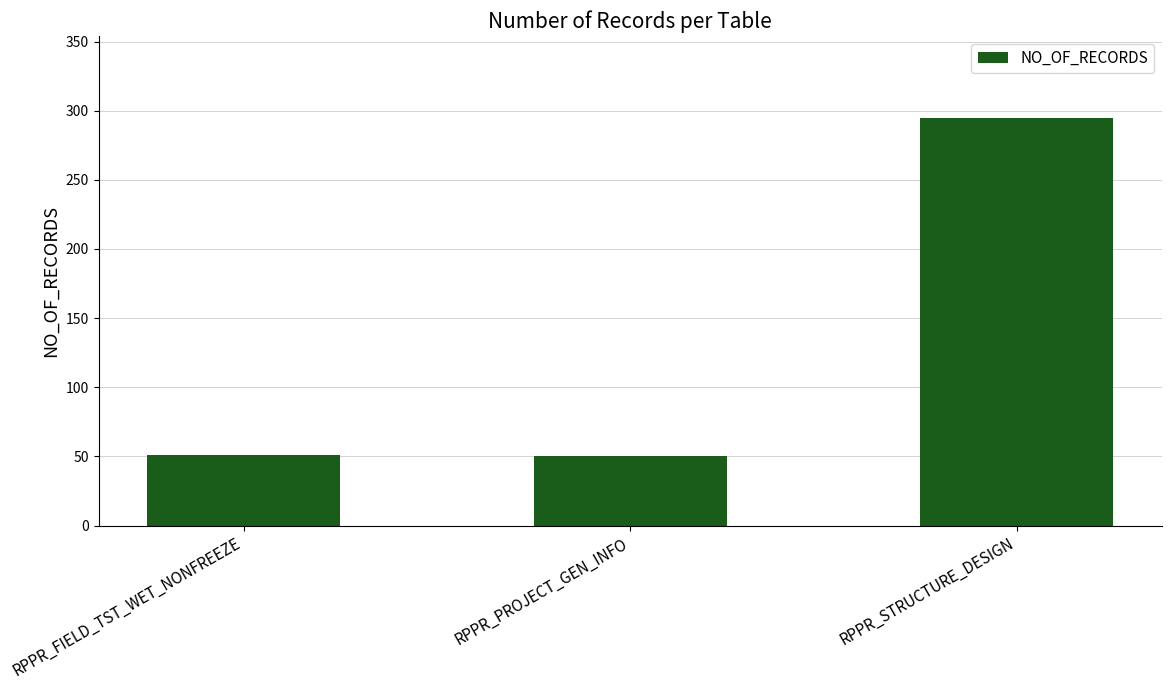

What is the minimum value shown in the chart?

50